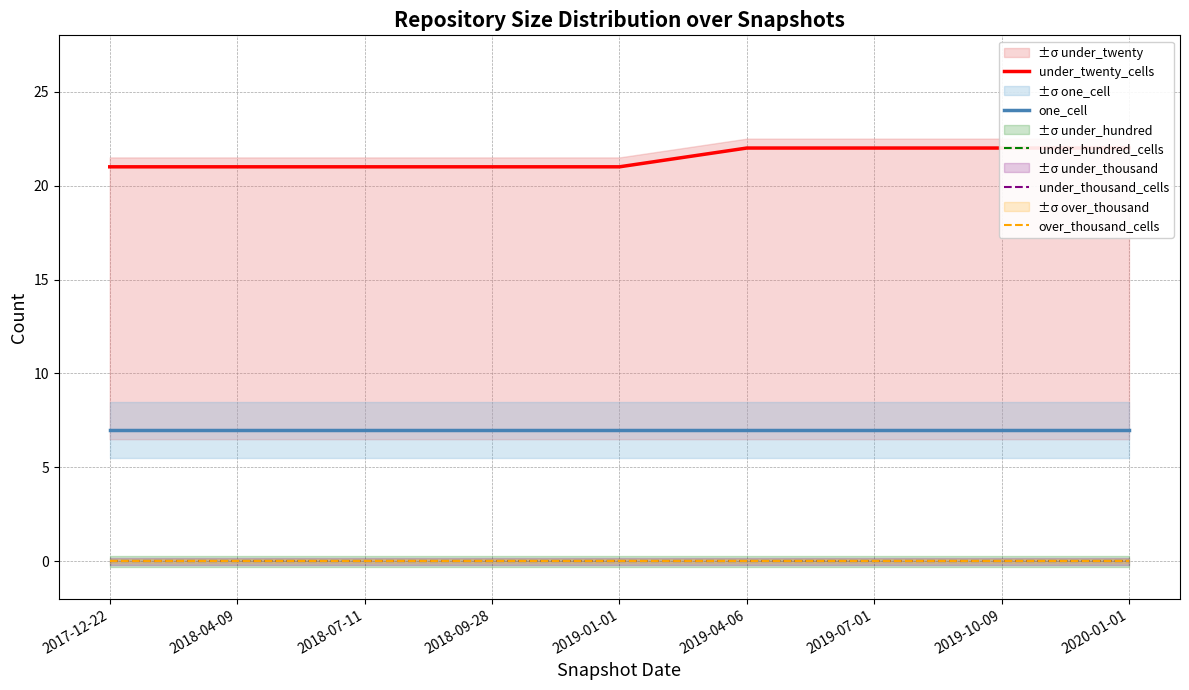

What are all the series names shown in the legend?

under_twenty_cells, one_cell, under_hundred_cells, under_thousand_cells, over_thousand_cells